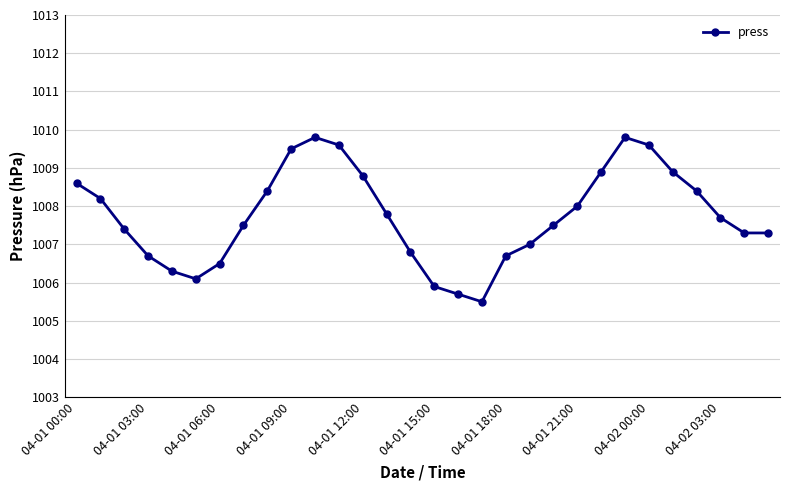

True or false: the data has more than 1 interior local peaks.

True